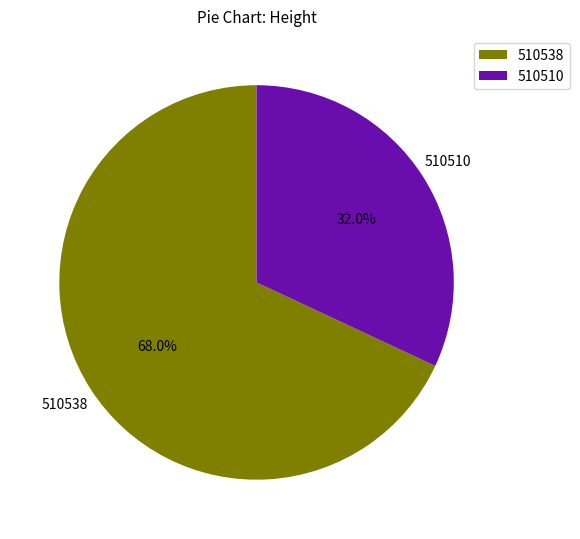

Is there a majority slice in this chart?

Yes